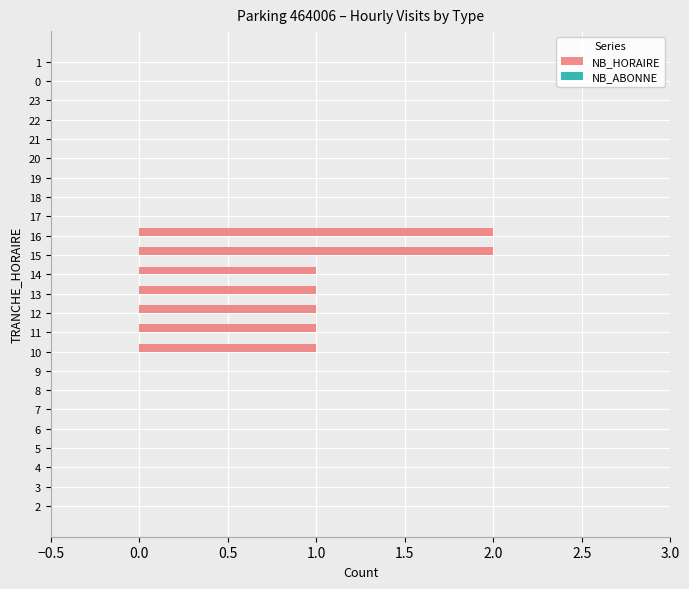

The value at 6 is 1. True or false?

False